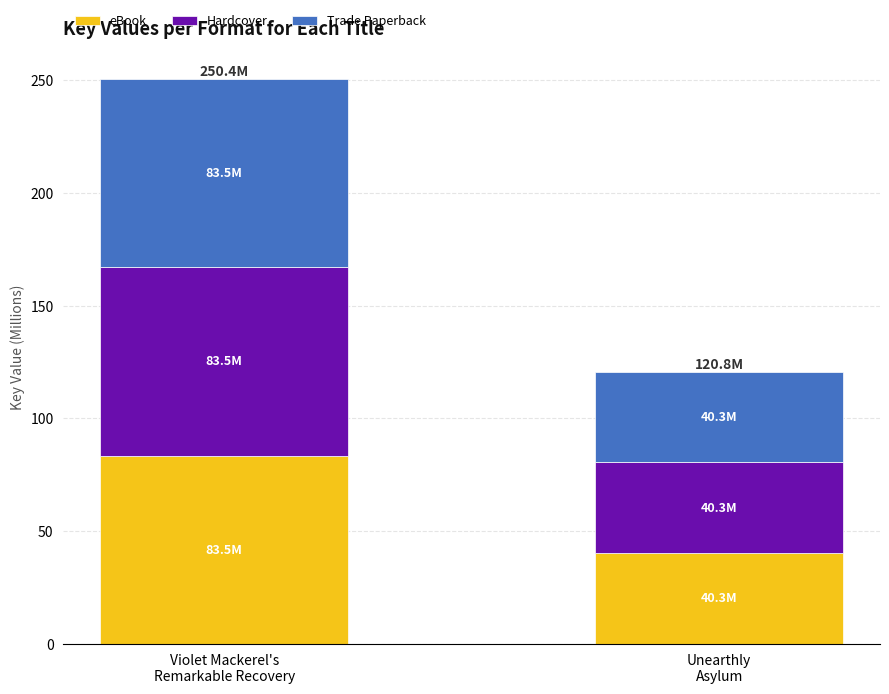

How many data points in eBook are above 83?

1